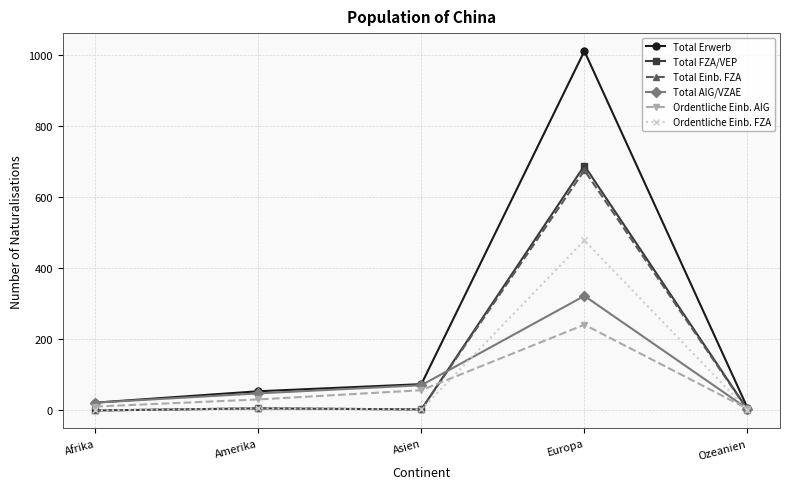

Which series has the largest total across all categories?

Total Erwerb